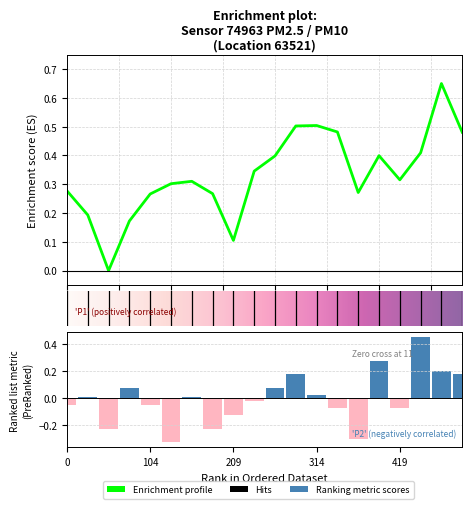

Reading left to right, list all the values displayed in this chart.

-0.1	0.0	-0.2	0.1	-0.1	-0.3	0.0	-0.2	-0.1	-0.0	0.1	0.2	0.0	-0.1	-0.3	0.3	-0.1	0.4	0.2	0.2